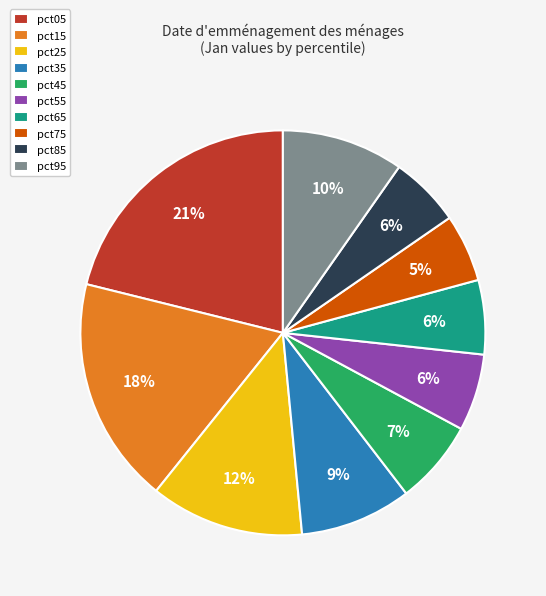

What percentage is the pct55 slice, to the nearest percent?

6%